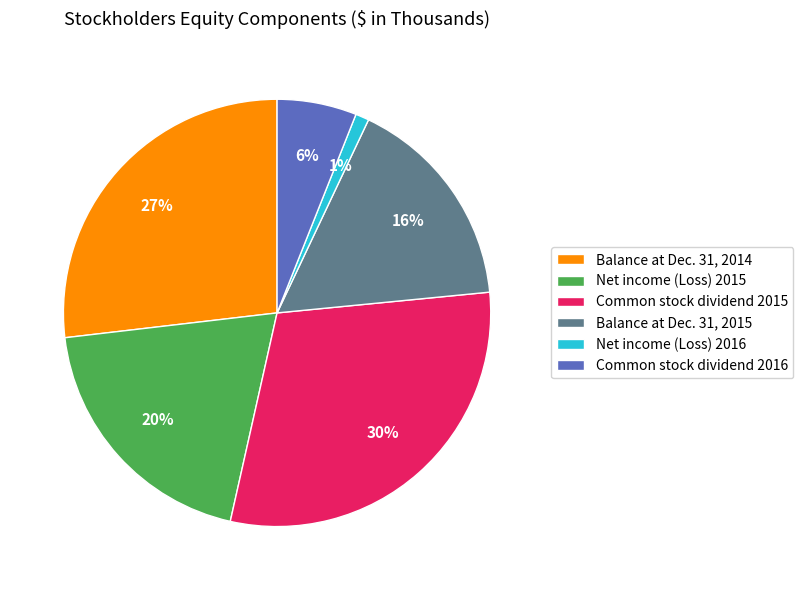

What is the smallest slice in the pie chart?

Net income (Loss) 2016